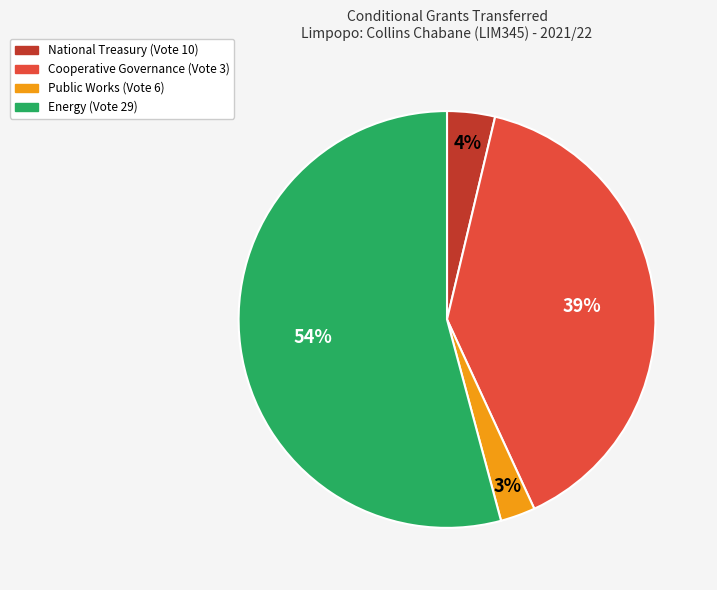

What percentage is the National Treasury (Vote 10) slice, to the nearest percent?

4%